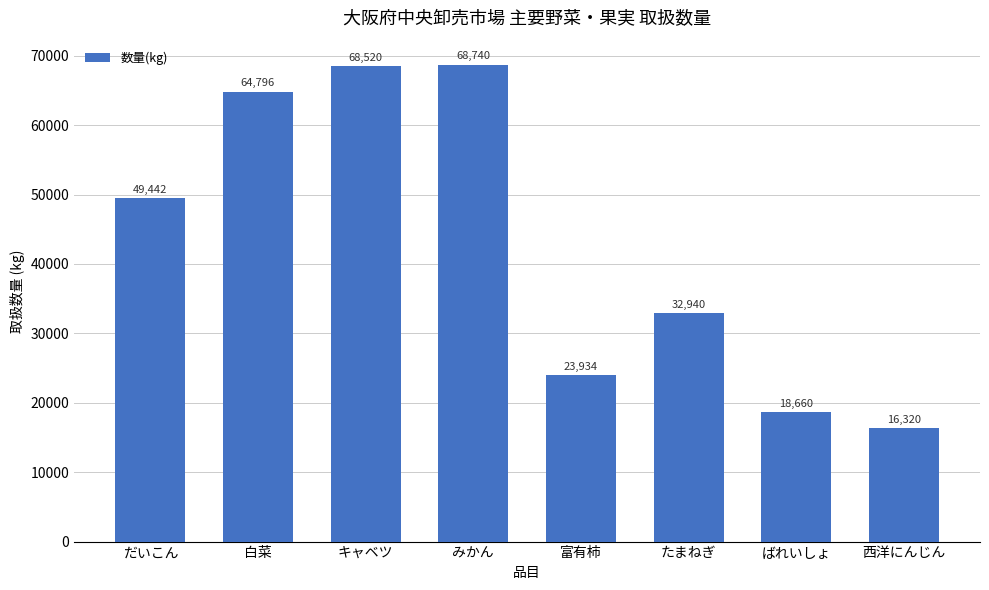

What position from the right is たまねぎ?

3